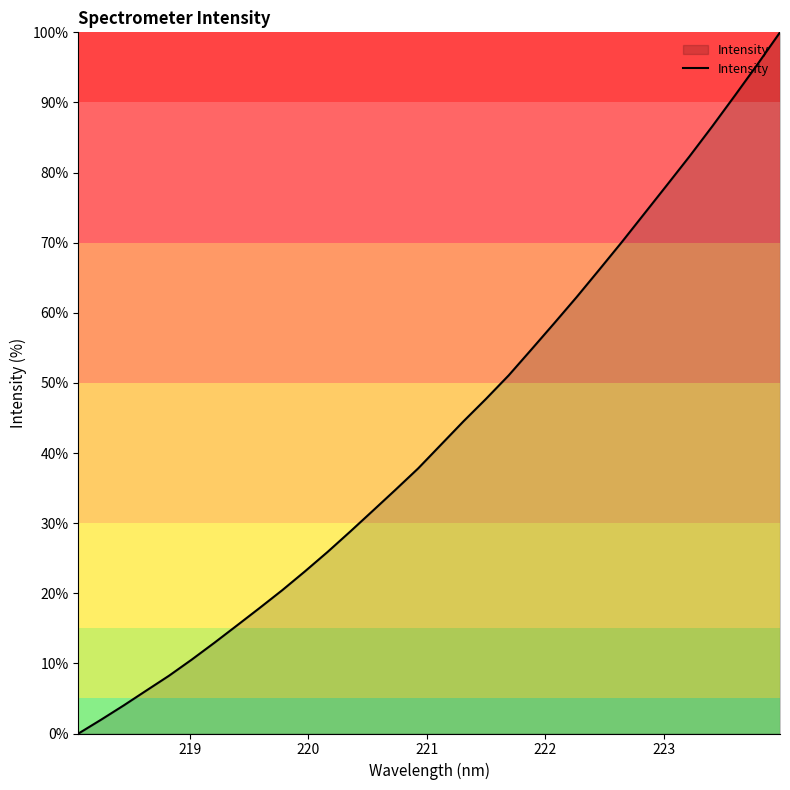

What is the greatest value displayed?

100.0